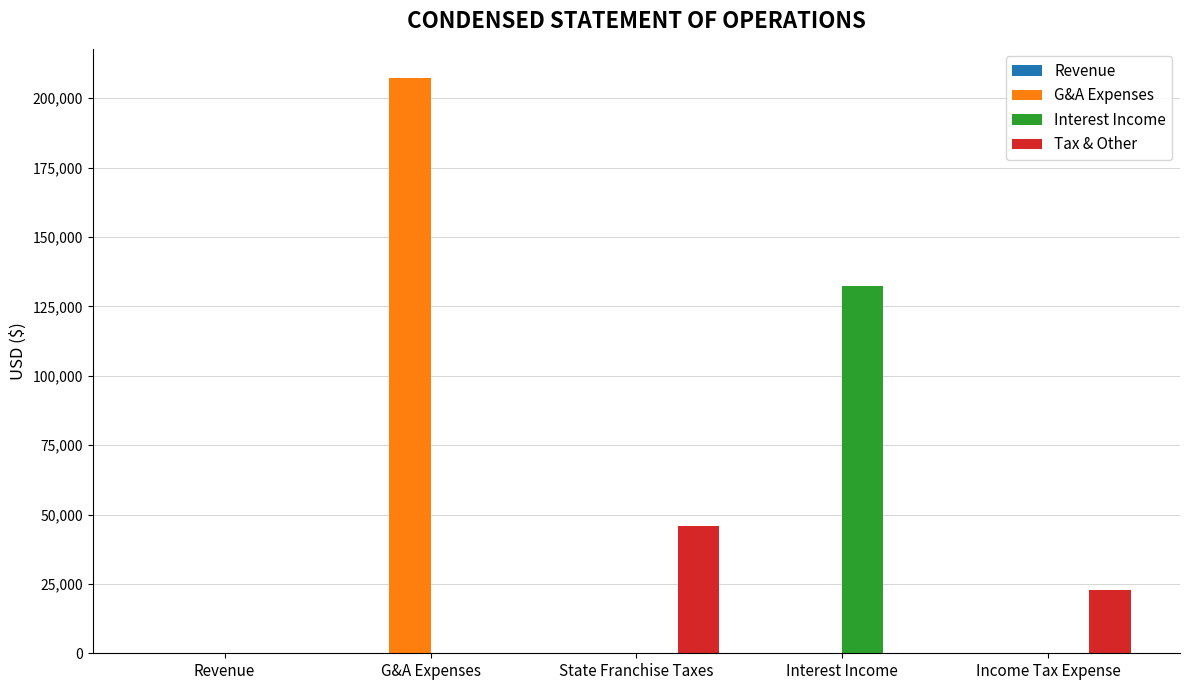

Does the chart contain stacked bars?

No